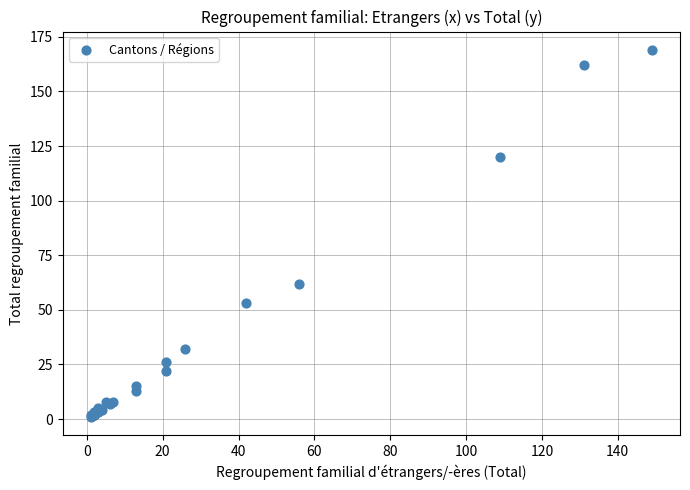

What Y value in the scatter plot is closest to 85?

62